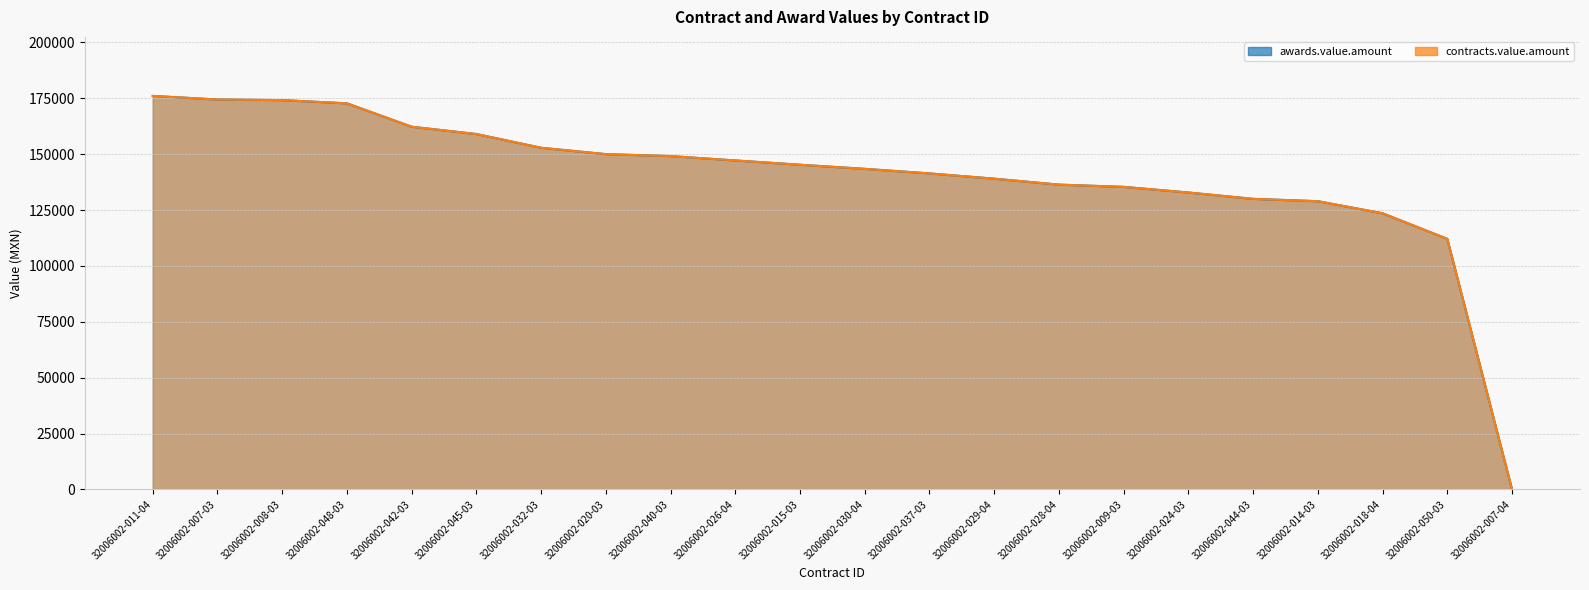

True or false: awards.value.amount and contracts.value.amount cross at least once.

False